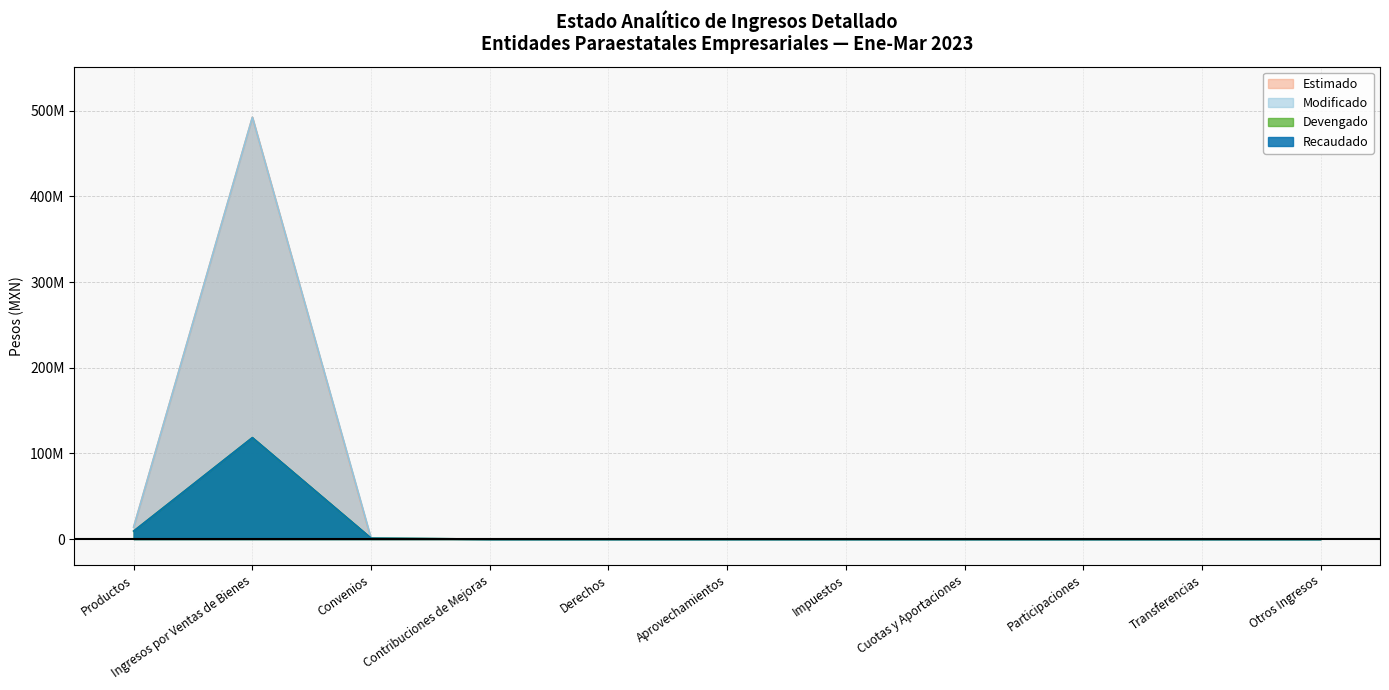

What are all the series names shown in the legend?

Estimado, Modificado, Devengado, Recaudado